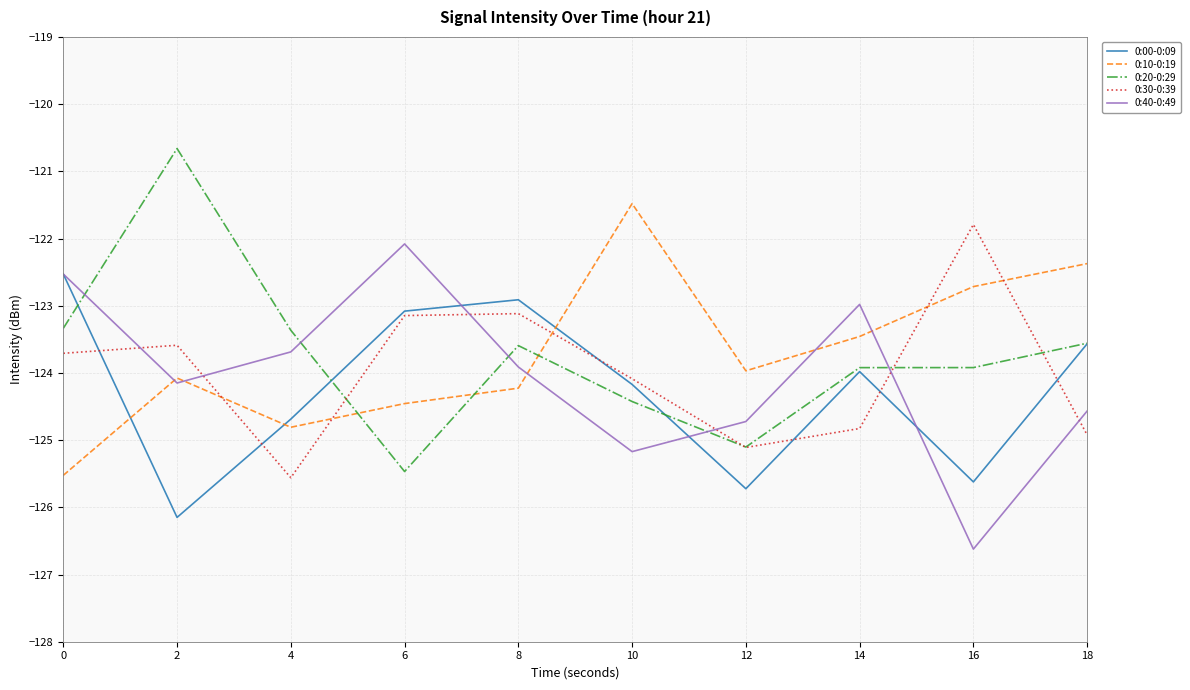

What is the smallest value displayed?

-126.6